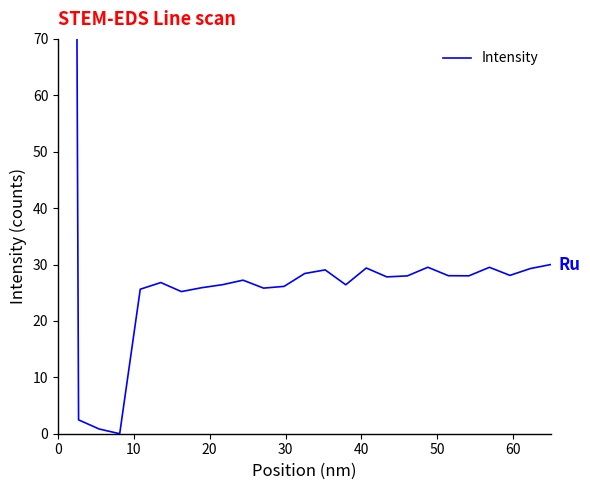

What is the average value?

58.5